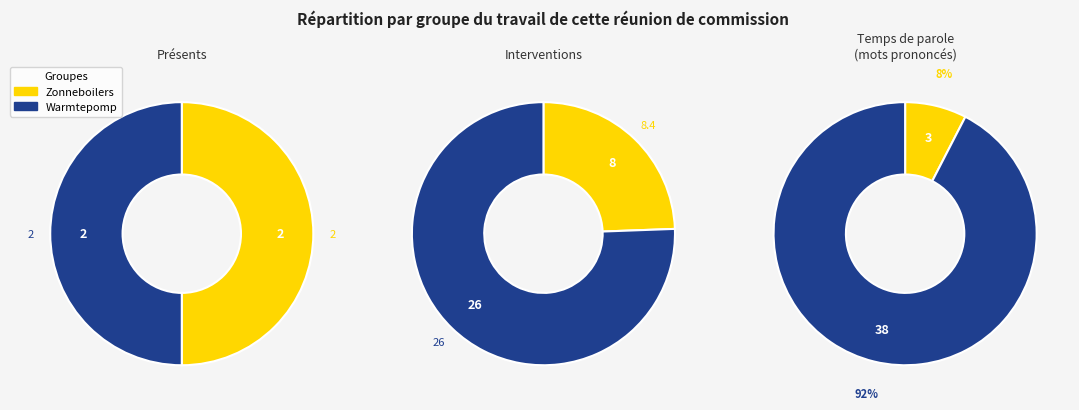

Which category accounts for the majority?

Warmtepomp